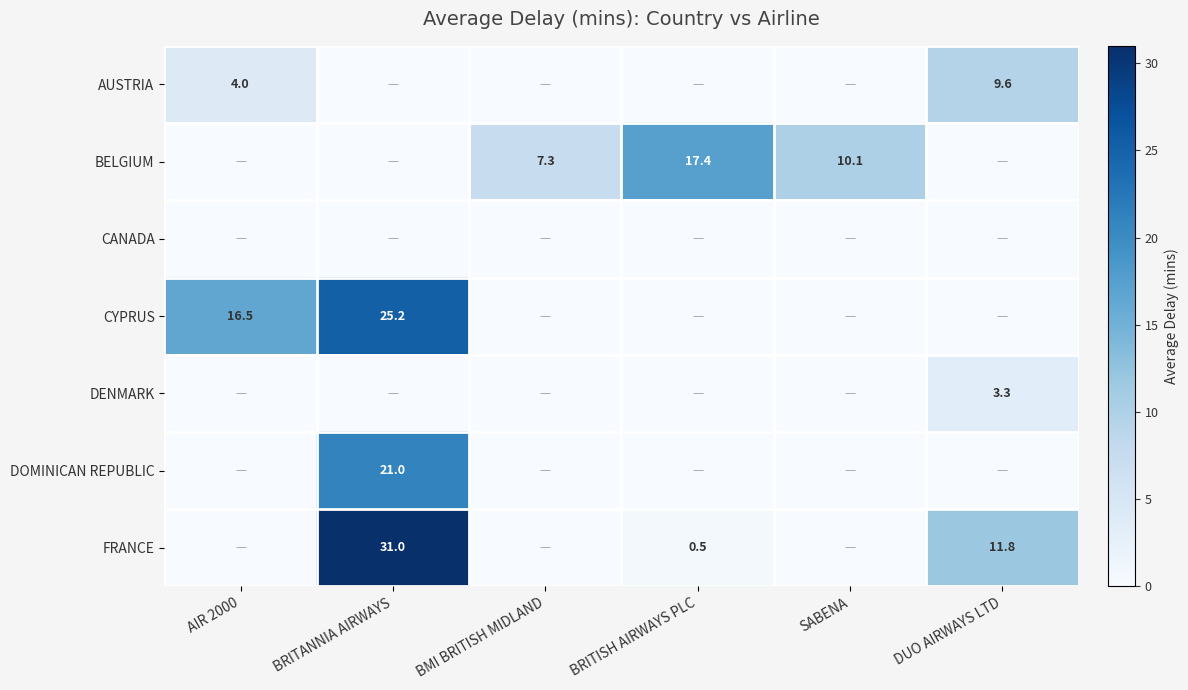

Between SABENA and BMI BRITISH MIDLAND, which is larger?

SABENA